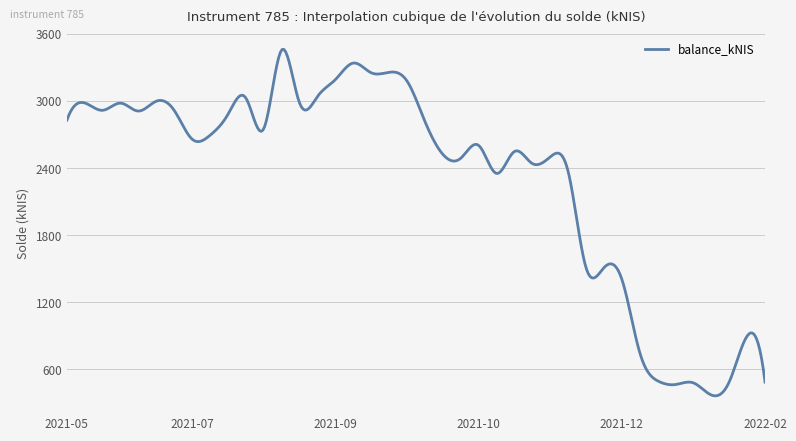

What is the minimum value shown in the chart?

360.7